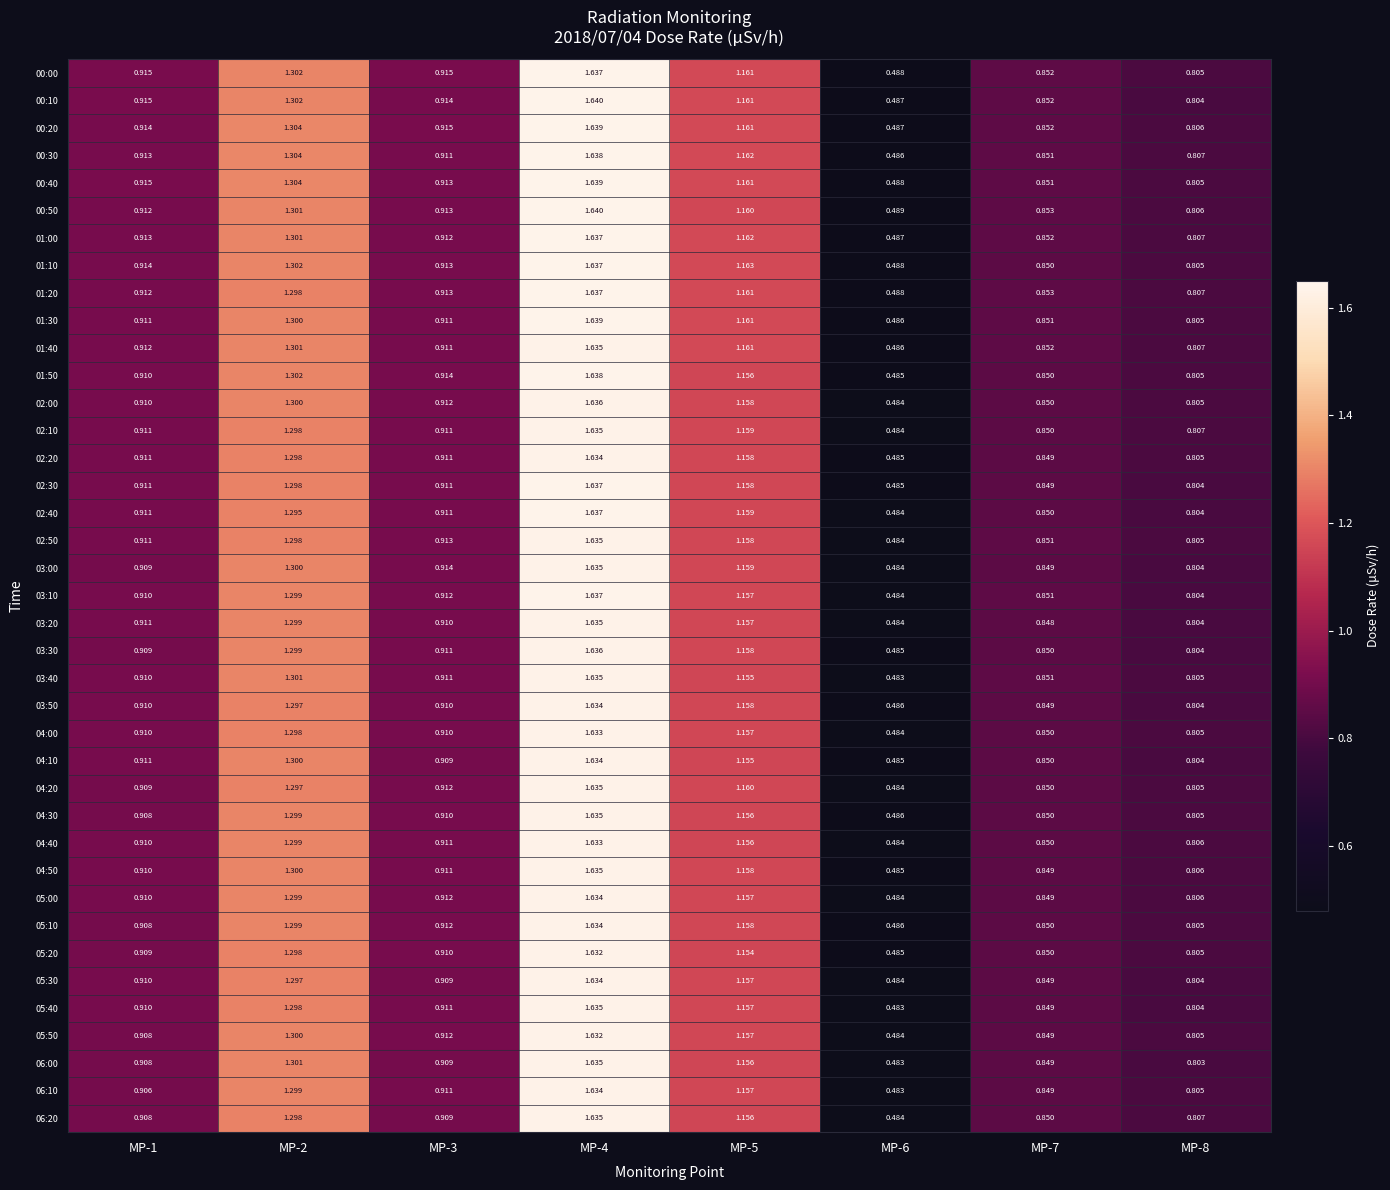

Is the value of 05:00 at MP-2 greater than the value of 01:20 at MP-2?

Yes